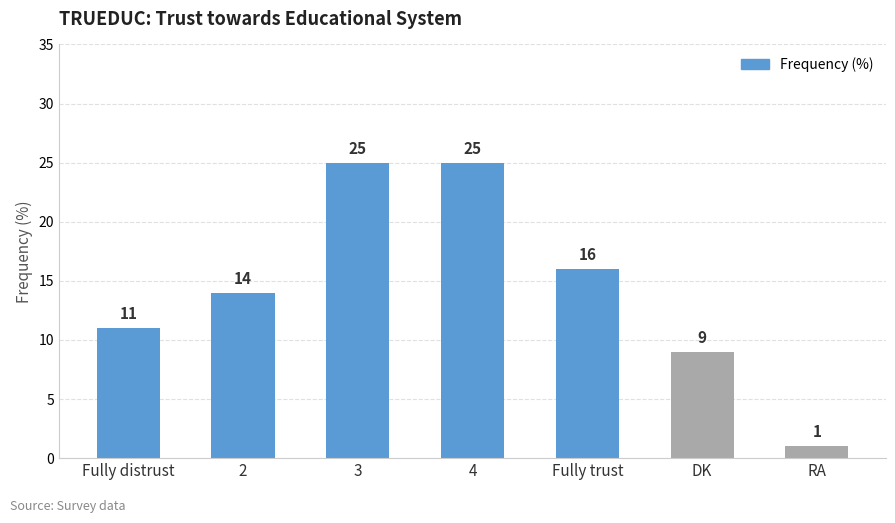

Reading right to left, transcribe all the data shown in this chart.

1	9	16	25	25	14	11